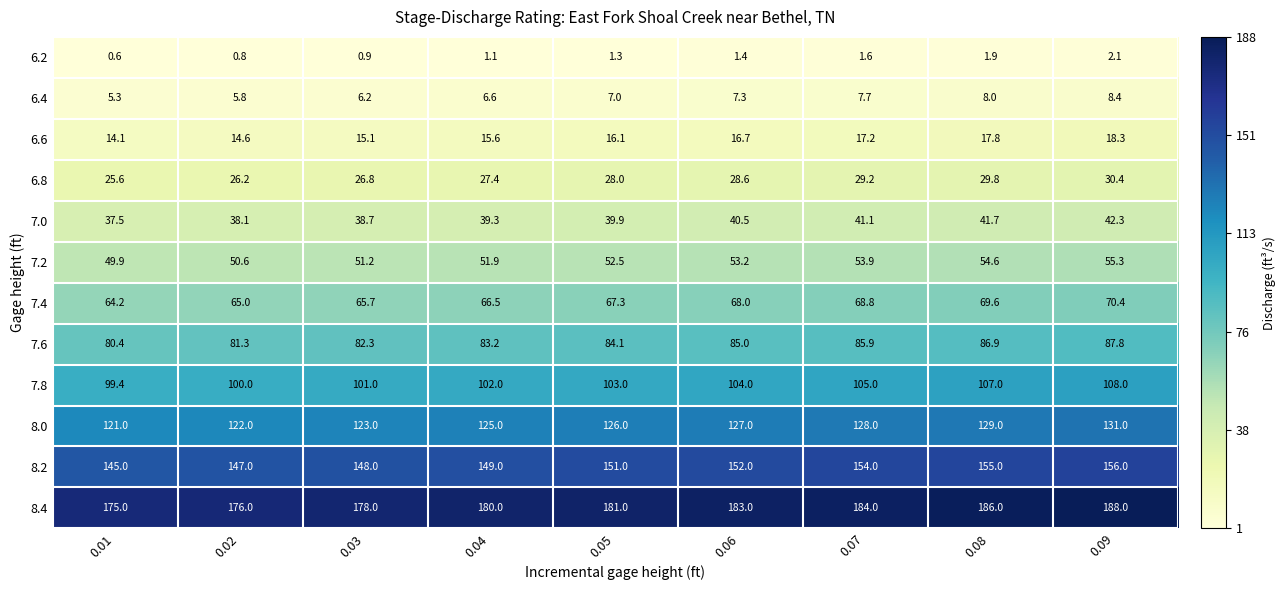

At how many categories does at least one series exceed 71?

9